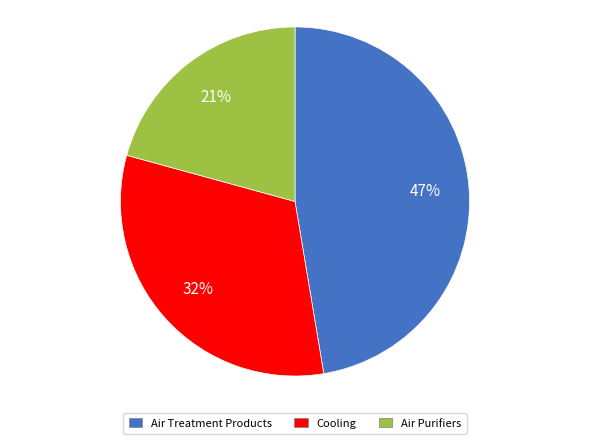

Rank the categories by value from highest to lowest.

Air Treatment Products, Cooling, Air Purifiers